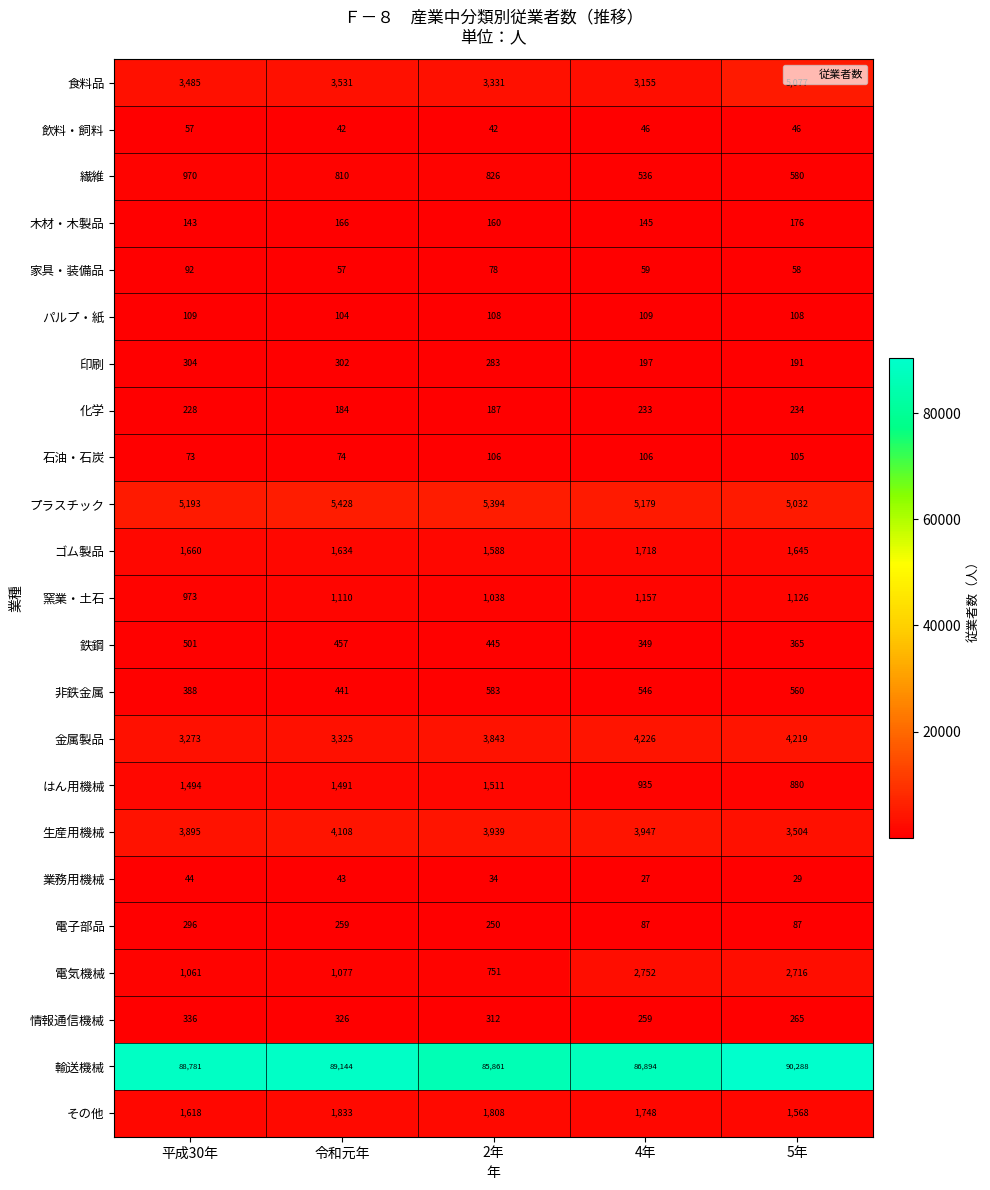

What is the difference between the highest and lowest values at 令和元年?

89102